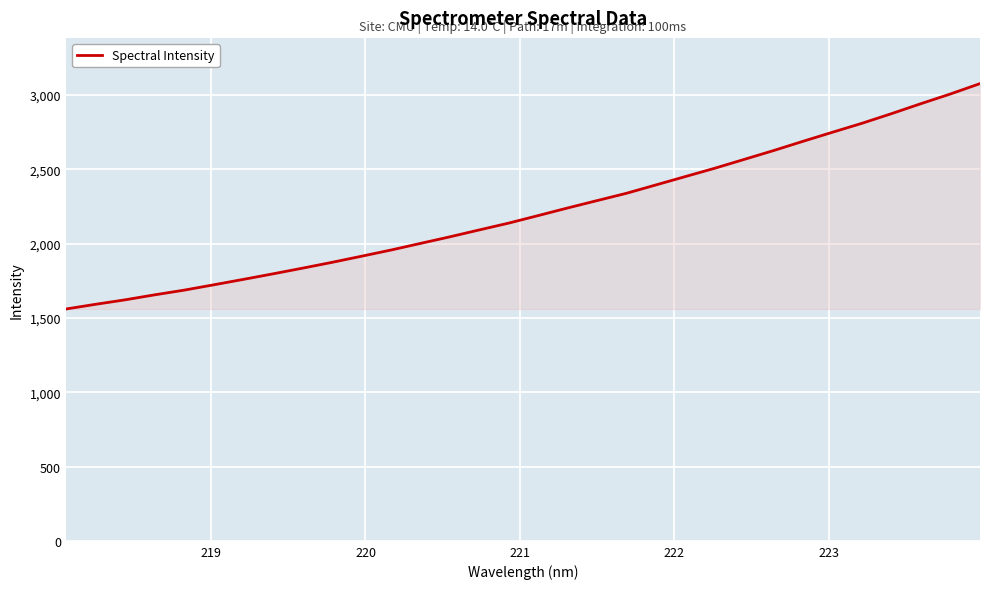

What is the maximum value shown in the chart?

3076.6